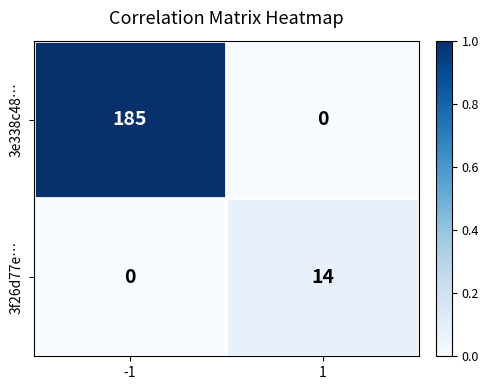

What is the difference between the maximum and minimum values in the 3f26d77e… series?

14